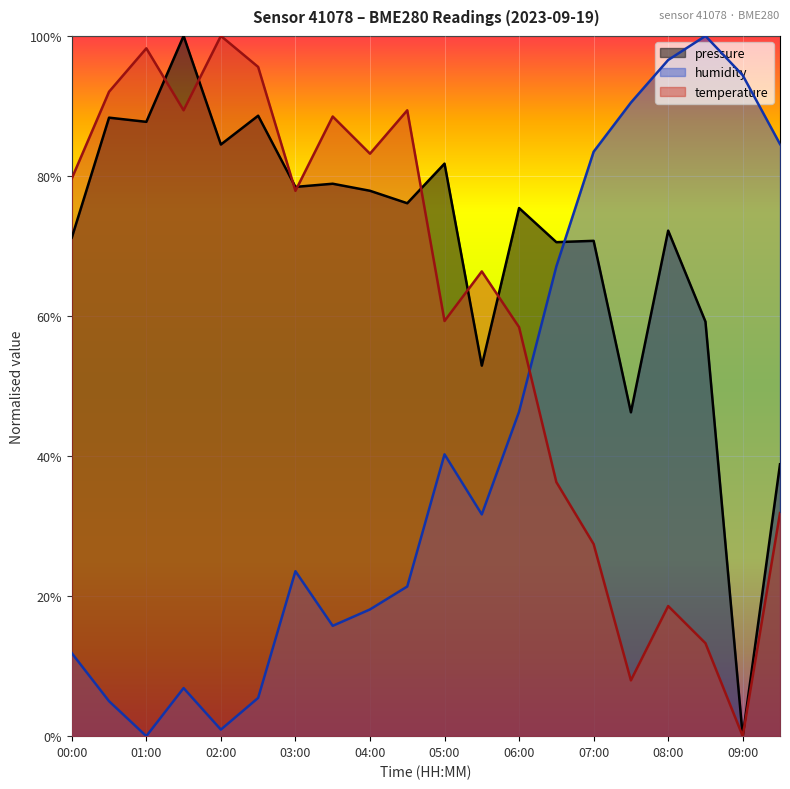

Which series has the widest spread of values?

pressure